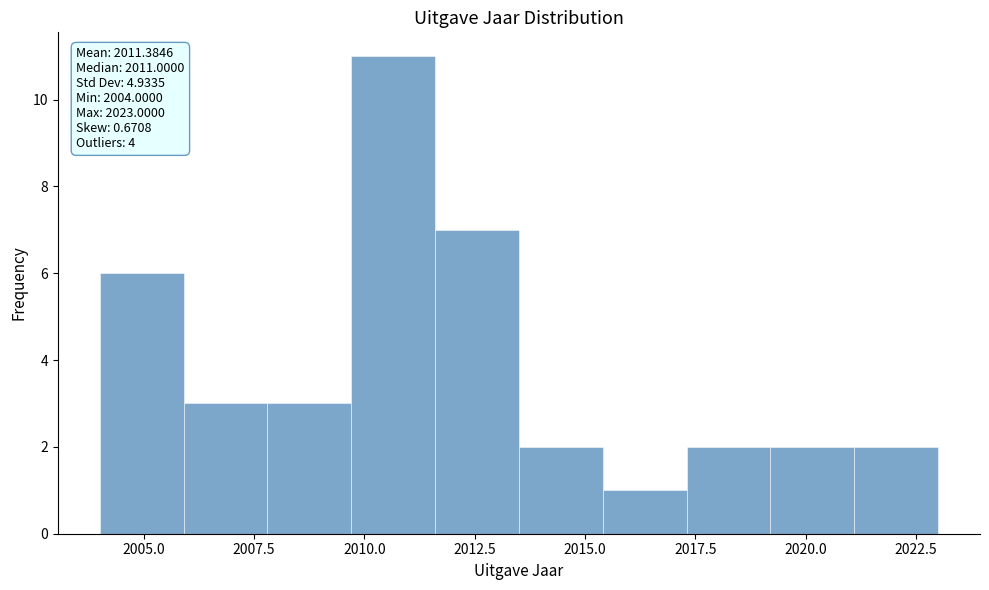

Read against the x-axis, roughly where is the centre of the tallest bar?

2010.5